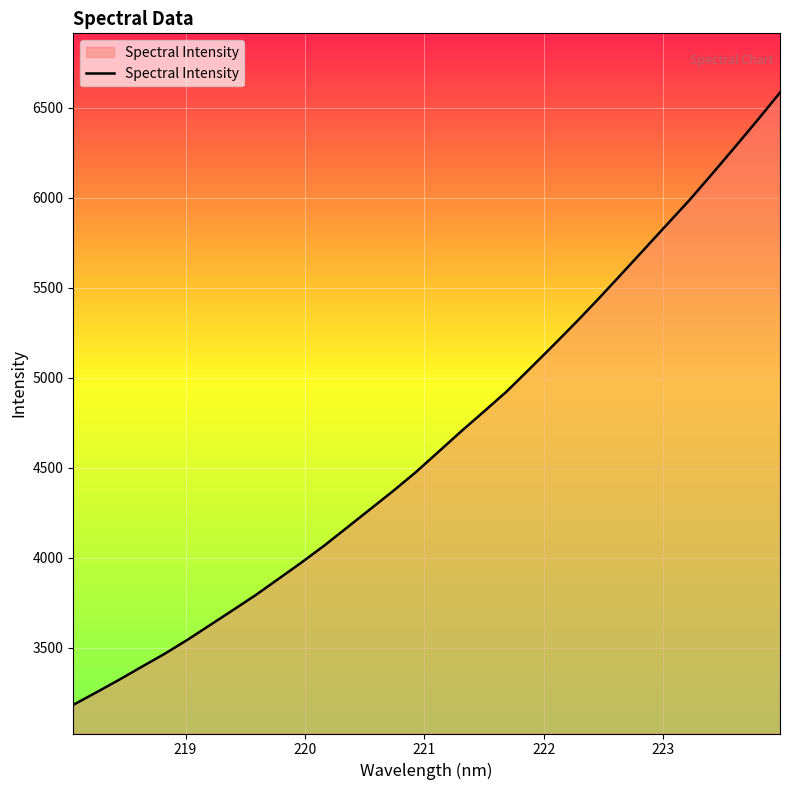

What is the maximum value shown in the chart?

6584.6